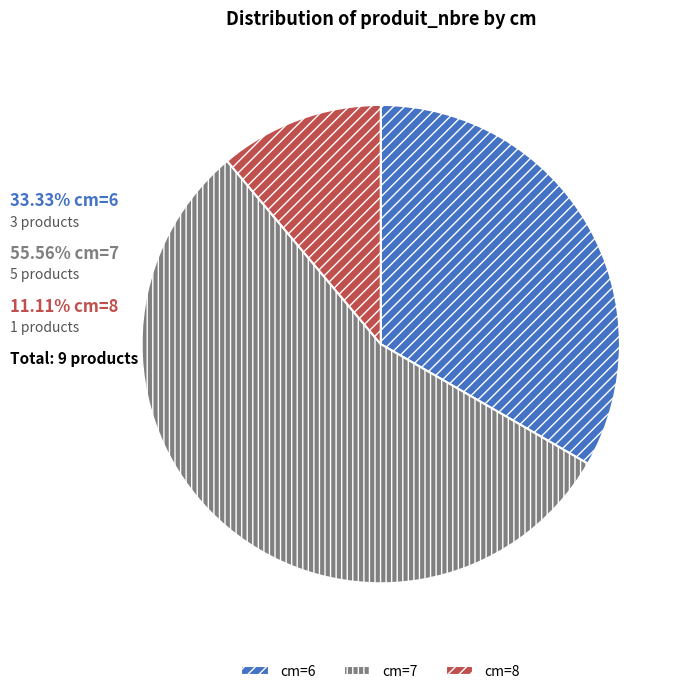

Rank the categories by value from lowest to highest.

cm=8, cm=6, cm=7